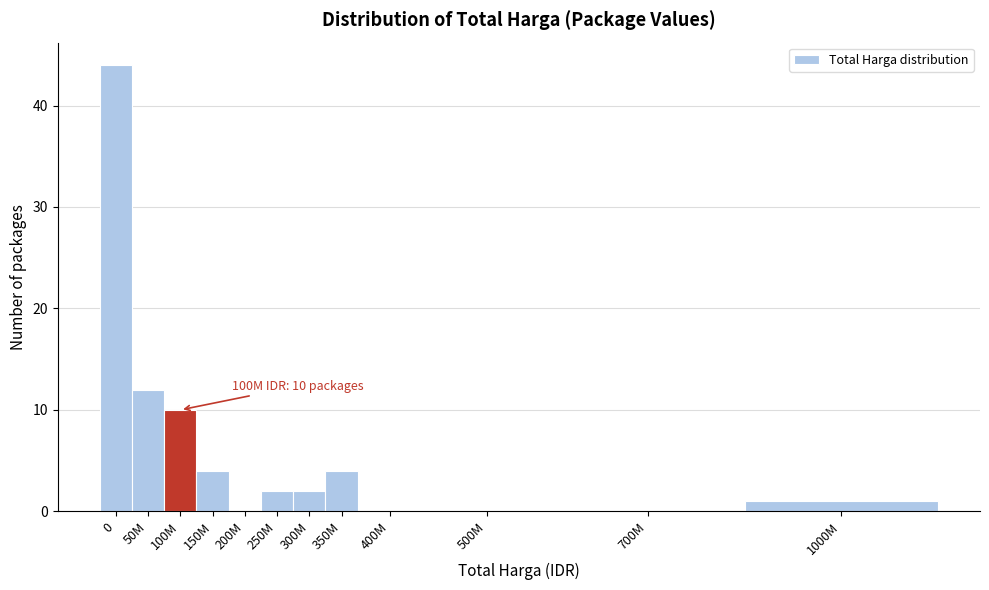

Reading left to right, transcribe all the data shown in this chart.

0=44	50M=12	100M=10	150M=4	200M=0	250M=2	300M=2	350M=4	400M=0	500M=0	700M=0	1000M=1